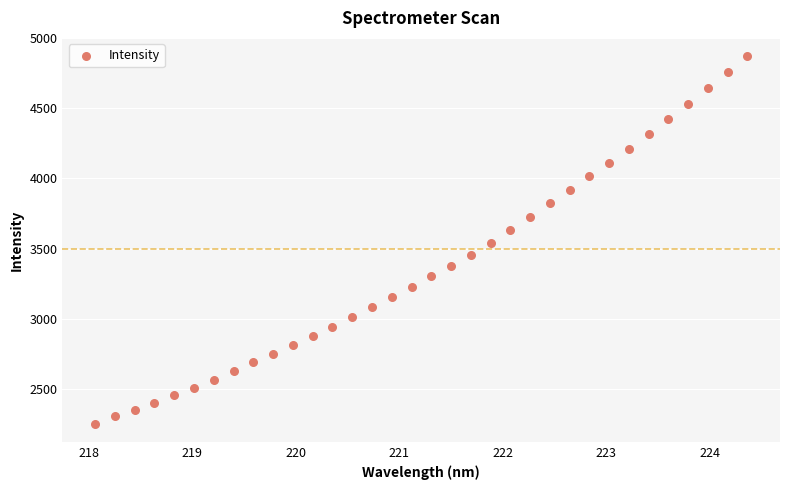

What is the range of Y values (max minus min)?

2617.3